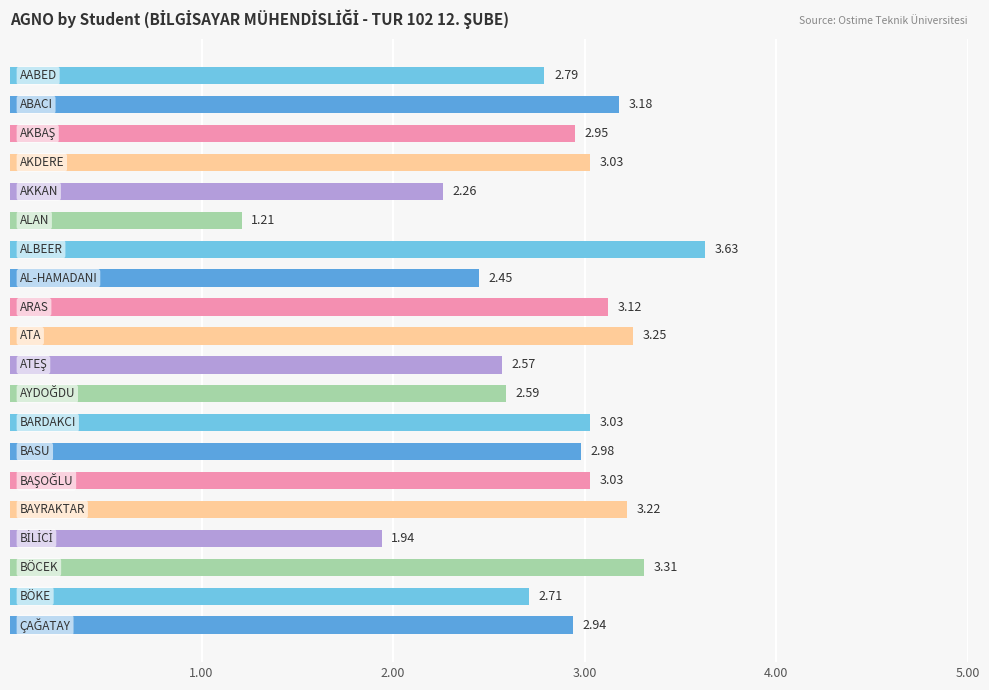

What is the average value?

2.8